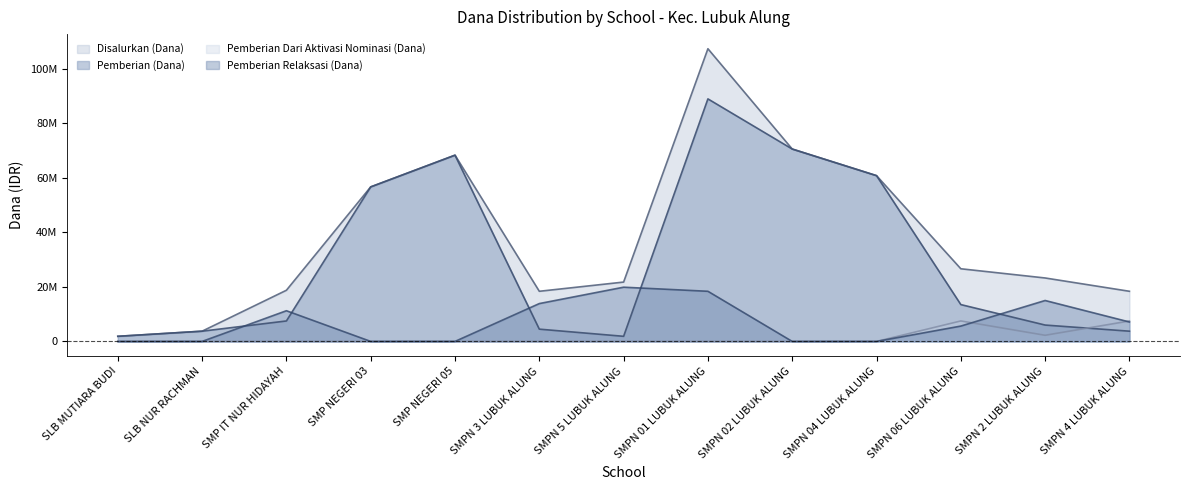

What are all the series names shown in the legend?

Disalurkan (Dana), Pemberian (Dana), Pemberian Dari Aktivasi Nominasi (Dana), Pemberian Relaksasi (Dana)